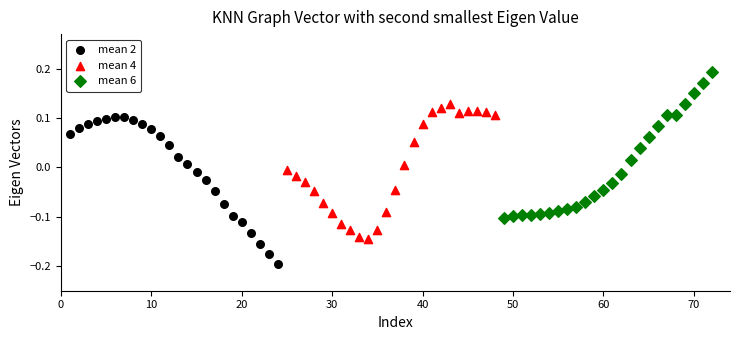

Which series reaches the maximum Y coordinate?

mean 6